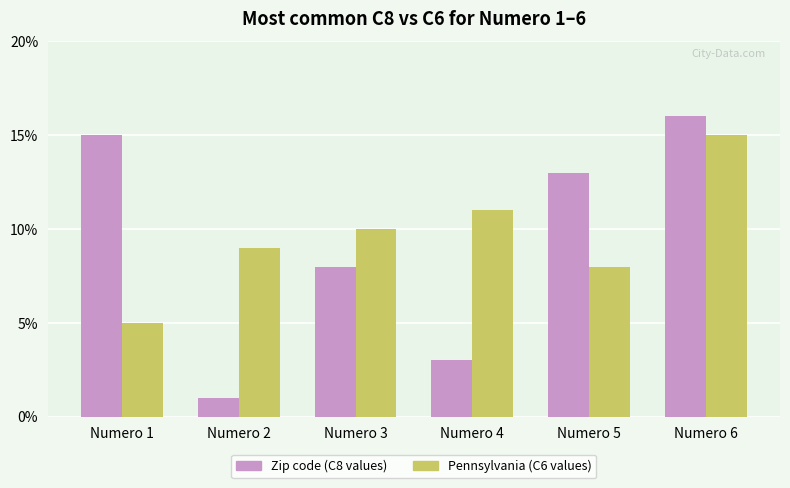

How many categories are shown in the chart?

6